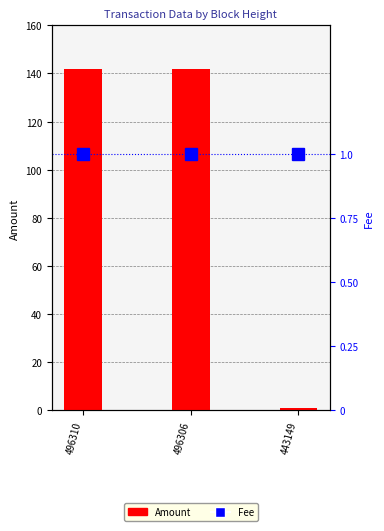

Reading left to right, what are all the values shown in this chart?

Amount: 496310=142.1	496306=142.1	443149=1.0
Fee: 496310=1.0	496306=1.0	443149=1.0